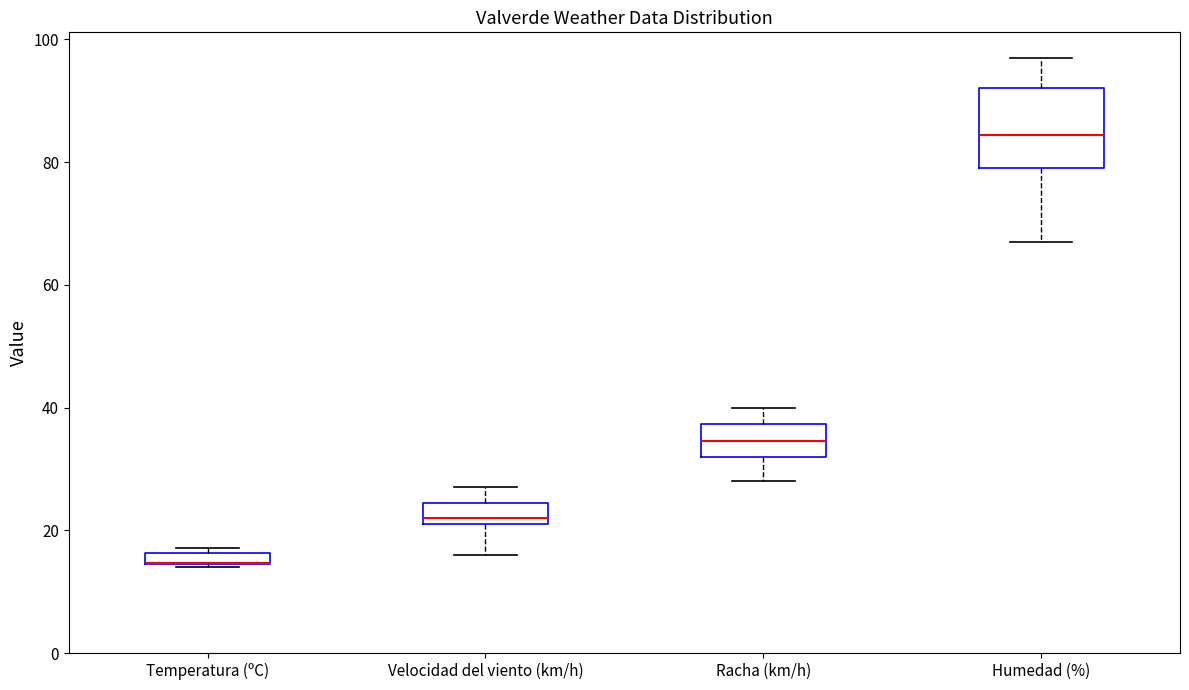

Comparing the boxes themselves (not the whiskers), which one is the tallest?

Humedad (%)